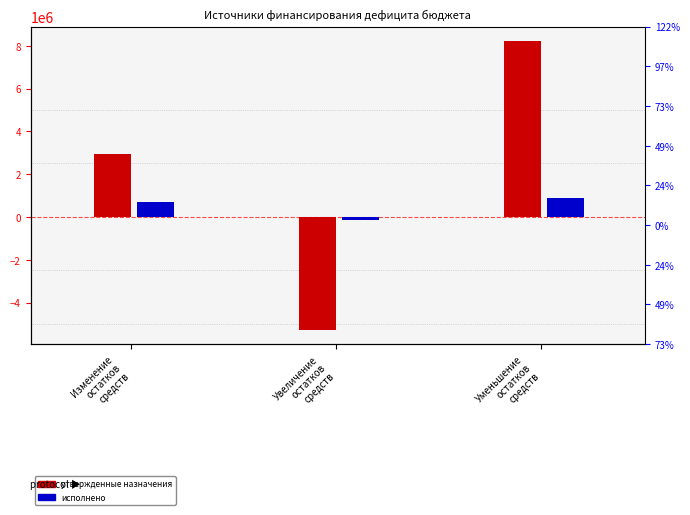

The value of Утвержденные бюджетные назначения at Изменение
остатков
средств is 5150748.4. True or false?

False